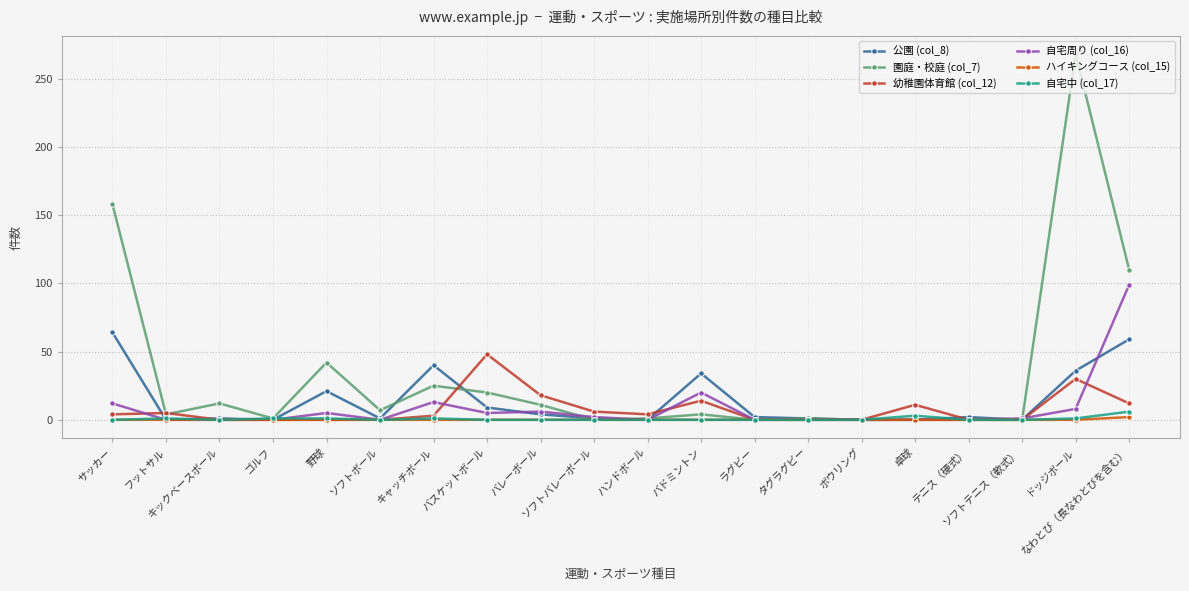

Count the 自宅中 (col_17) values in the range 0 to 1.

18